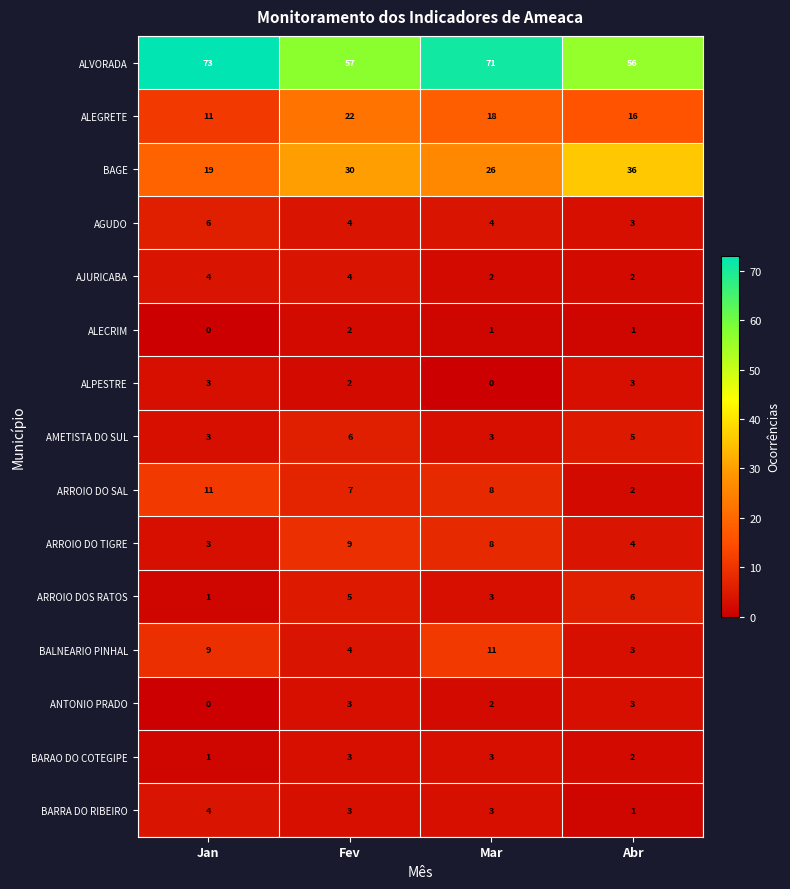

Which category has the highest value in the AGUDO series?

Jan